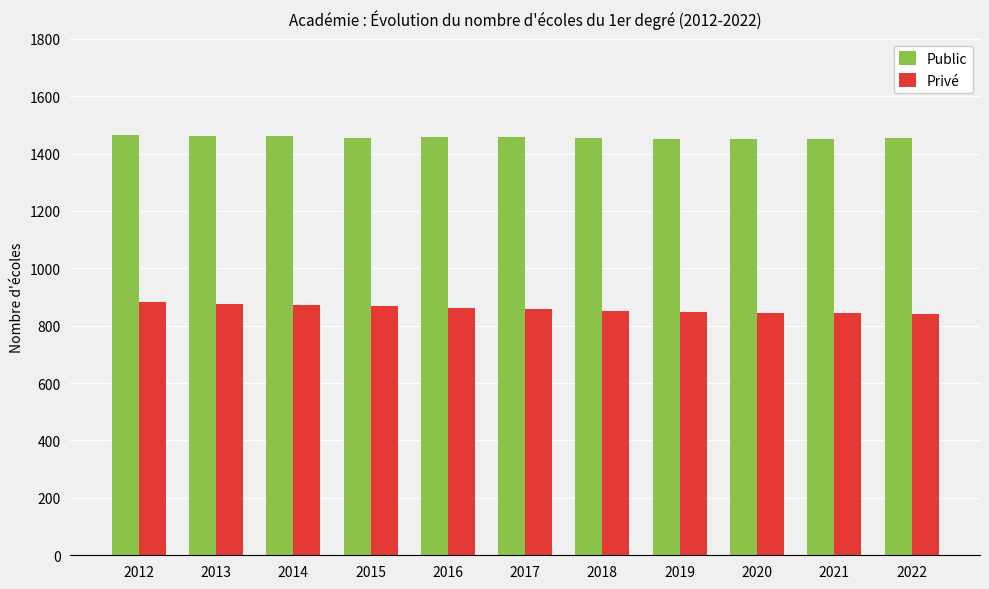

What is the average value of the Public series?

1456